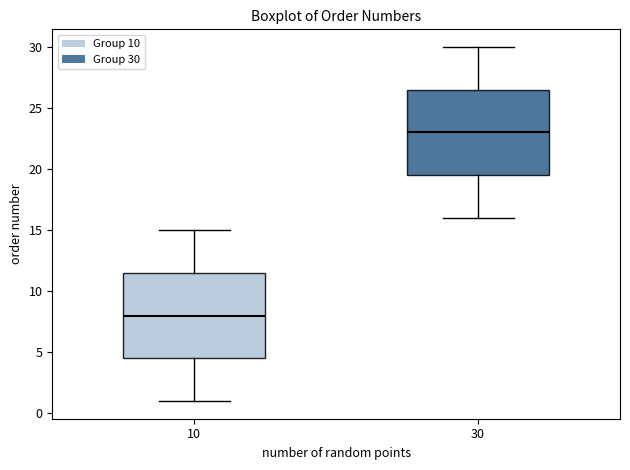

Reading left to right, read every box against the y-axis: the position of its median line, the range the box covers, and the ends of its whiskers. The values are not printed on the chart, so give them approximately, as read against the axis.

10: median 8.0, box 4.5 to 11.5, whiskers 1.0 to 15.0
30: median 23.0, box 19.5 to 26.5, whiskers 16.0 to 30.0